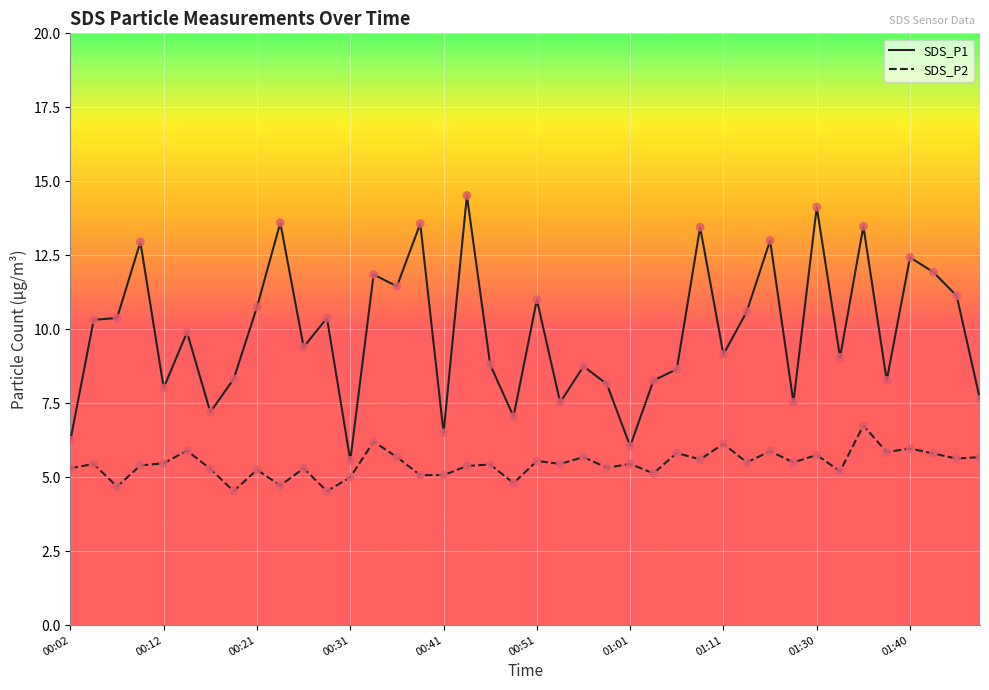

Which series has the widest spread of values?

SDS_P1